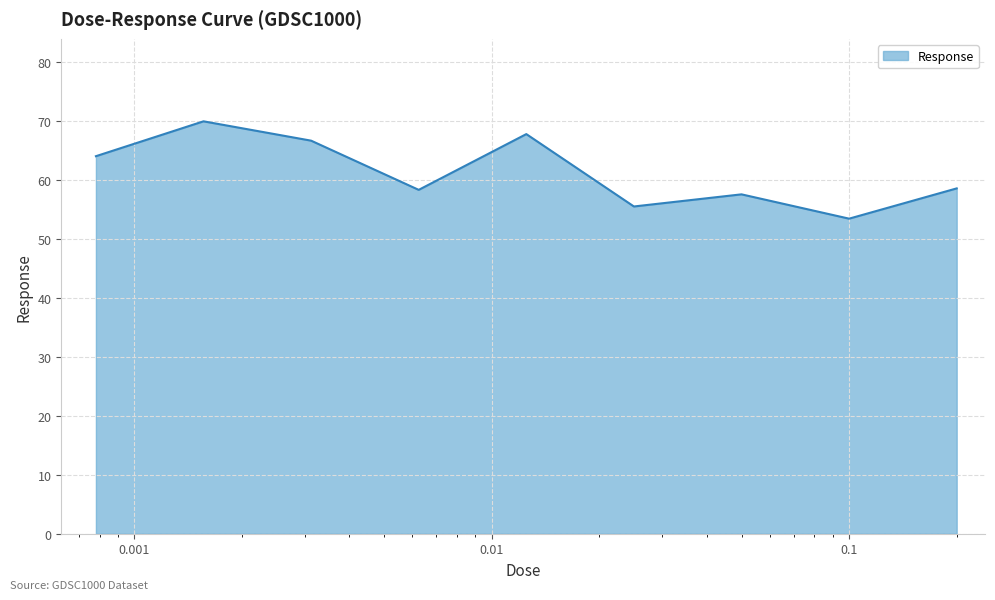

What is the difference between the maximum and minimum values?

16.5